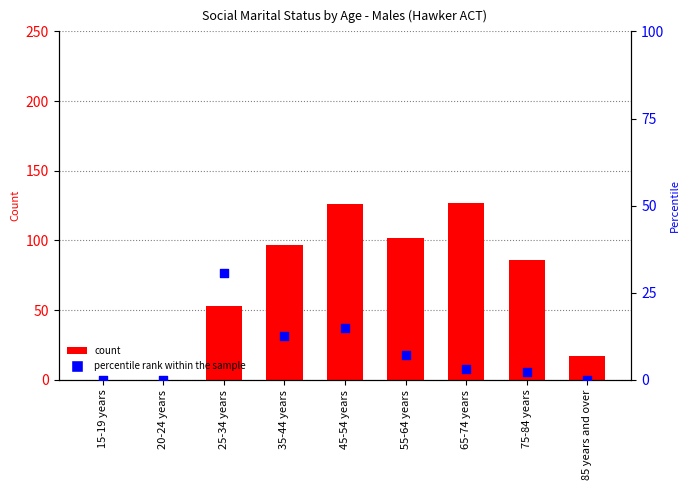

What is the total value across all series at 25-34 years?

83.7